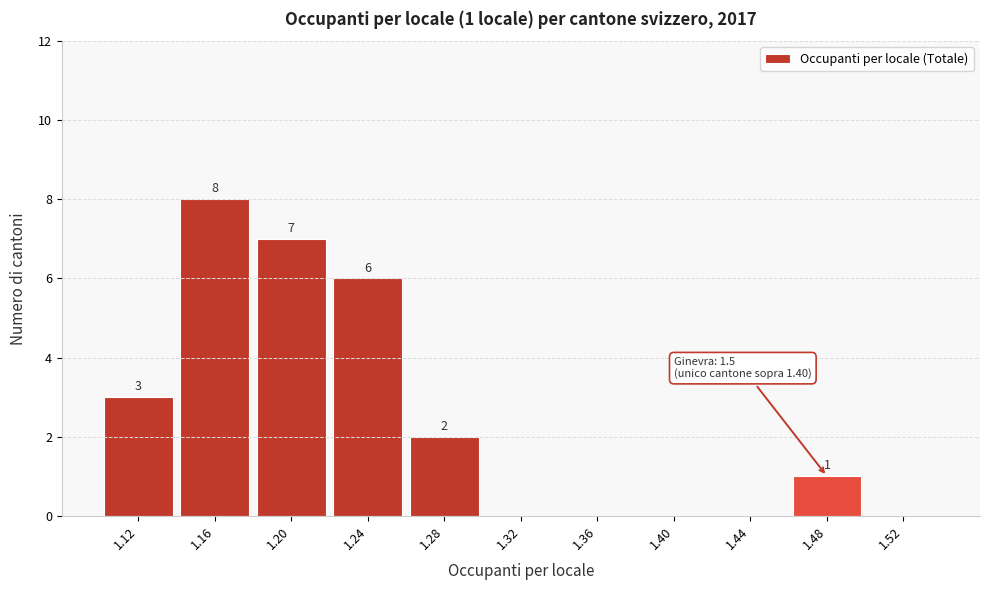

Over which range of the x-axis is the bar tallest?

1.14 to 1.18